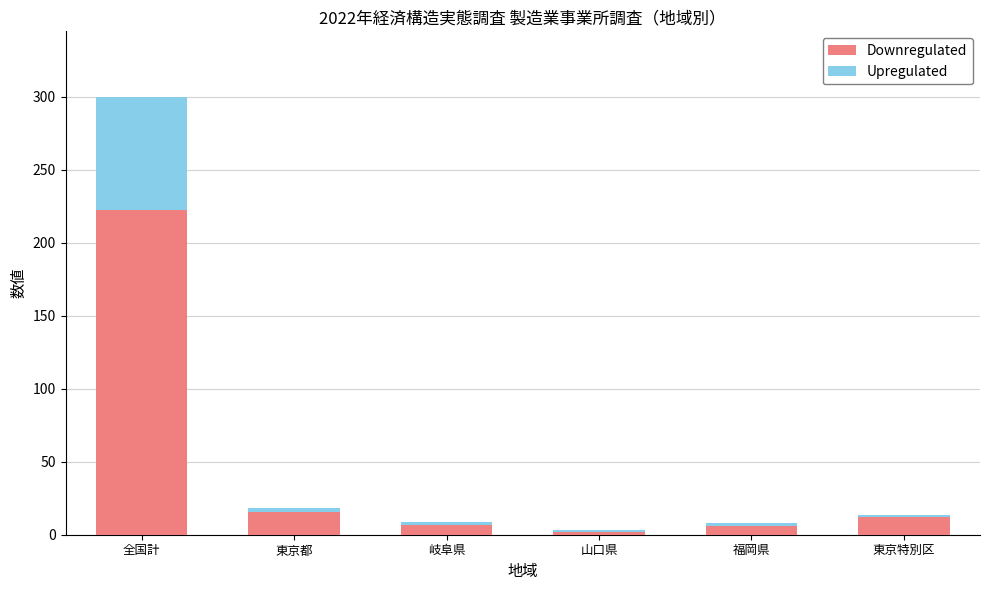

At which label is Downregulated closest to 112?

東京都